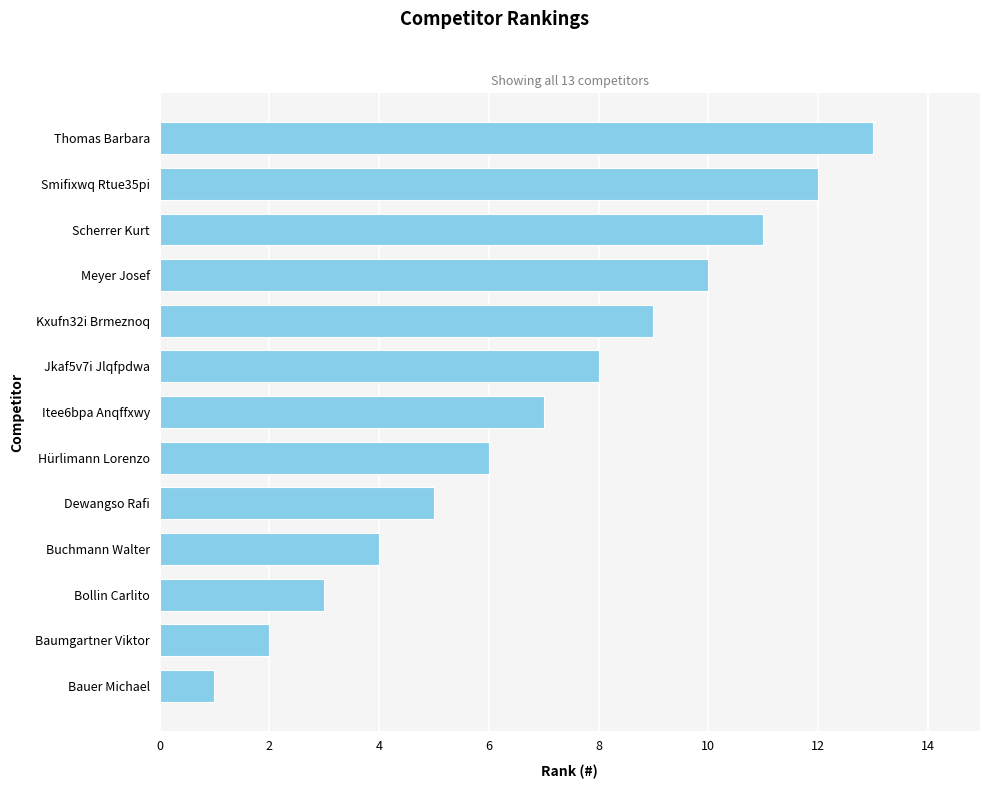

Does the chart contain stacked bars?

No